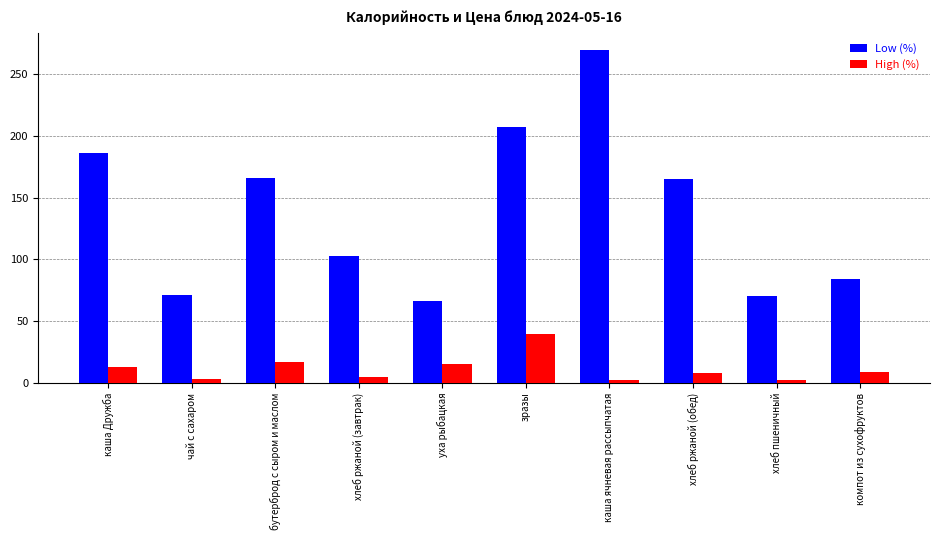

What are all the series names shown in the legend?

Low (%), High (%)